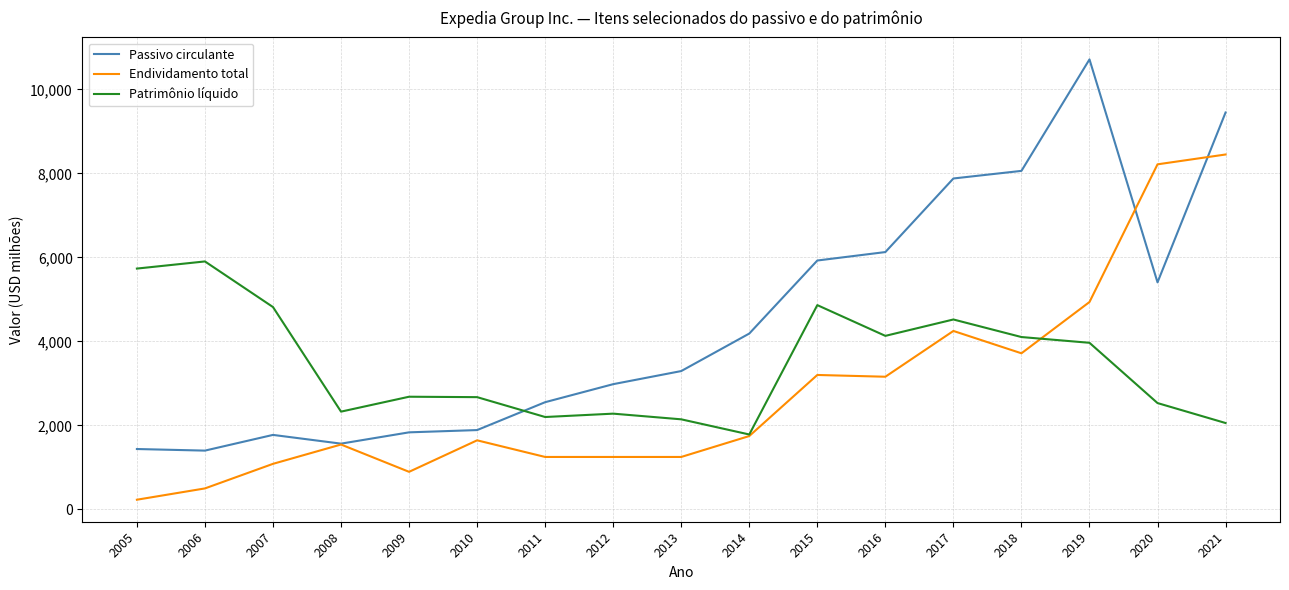

After their last crossing, which series has the higher values: Passivo circulante or Patrimônio líquido?

Passivo circulante